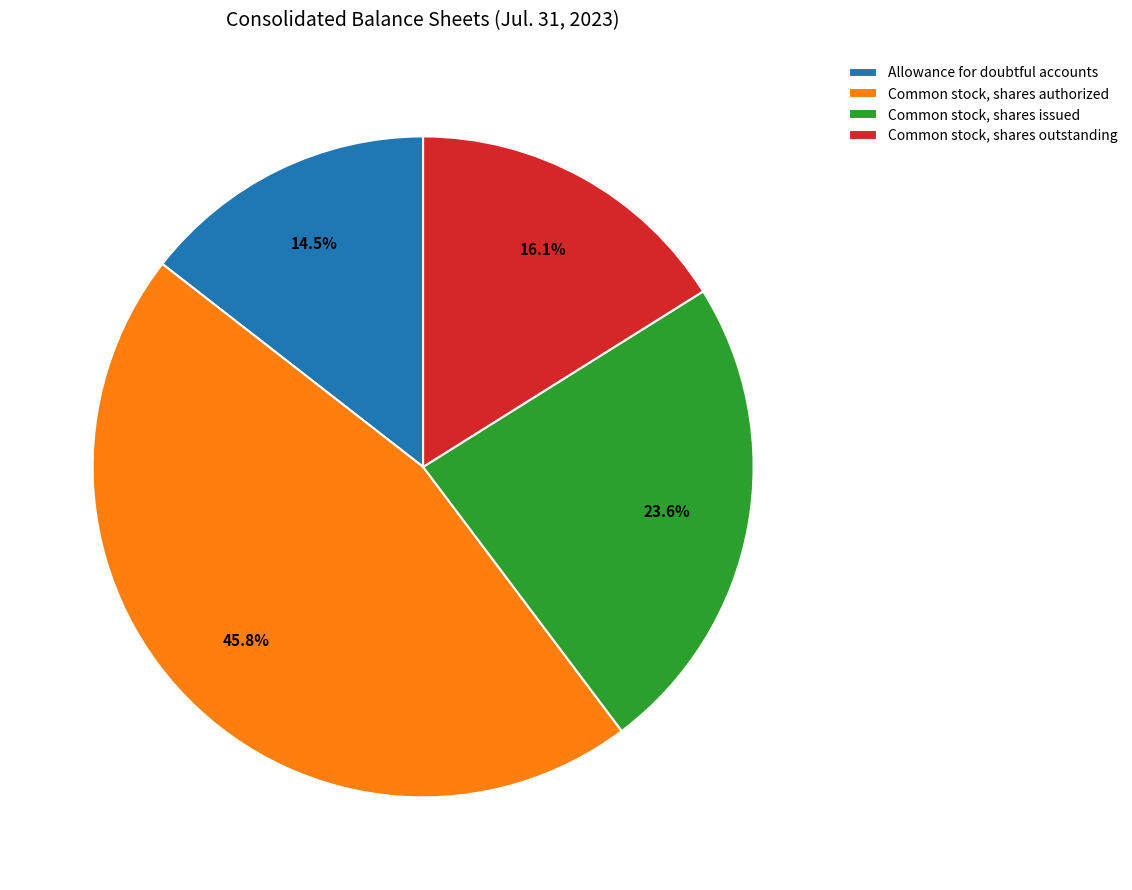

To the nearest percent, what is the combined percentage of Common stock, shares authorized and Common stock, shares issued?

69%